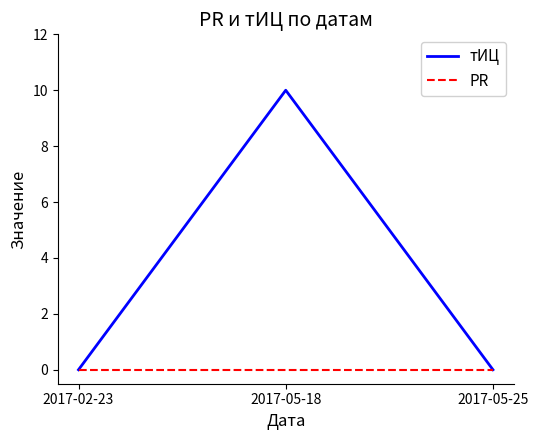

Count the number of categories in the chart.

3